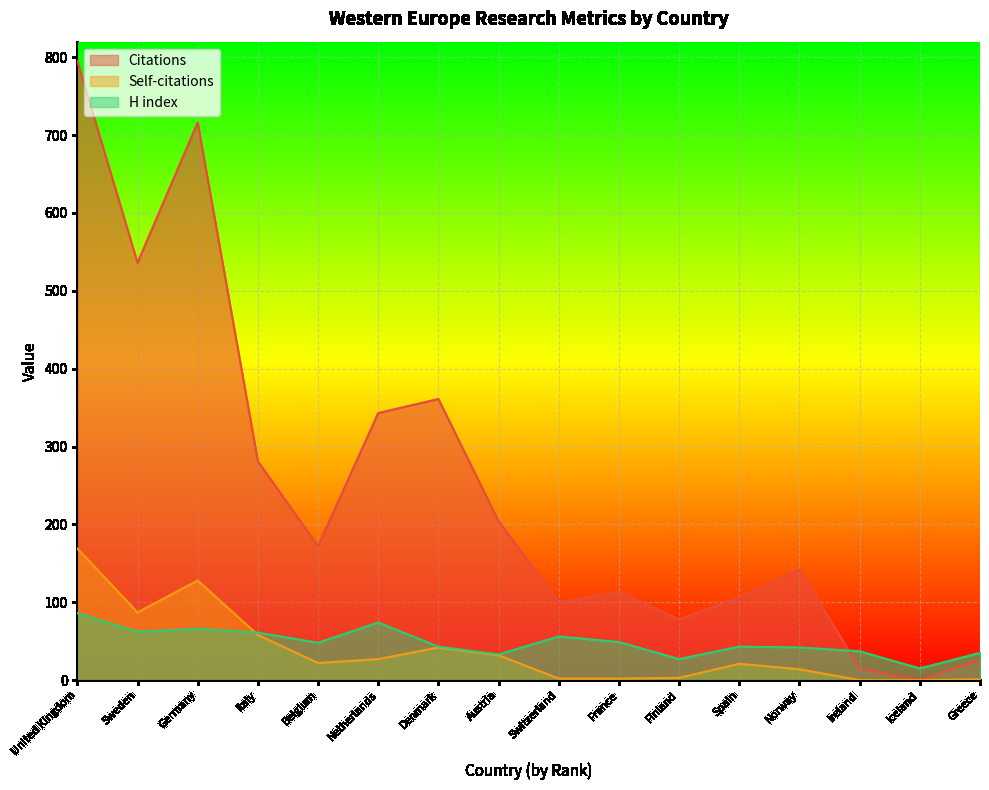

What is the difference between the highest and lowest values at Iceland?

15